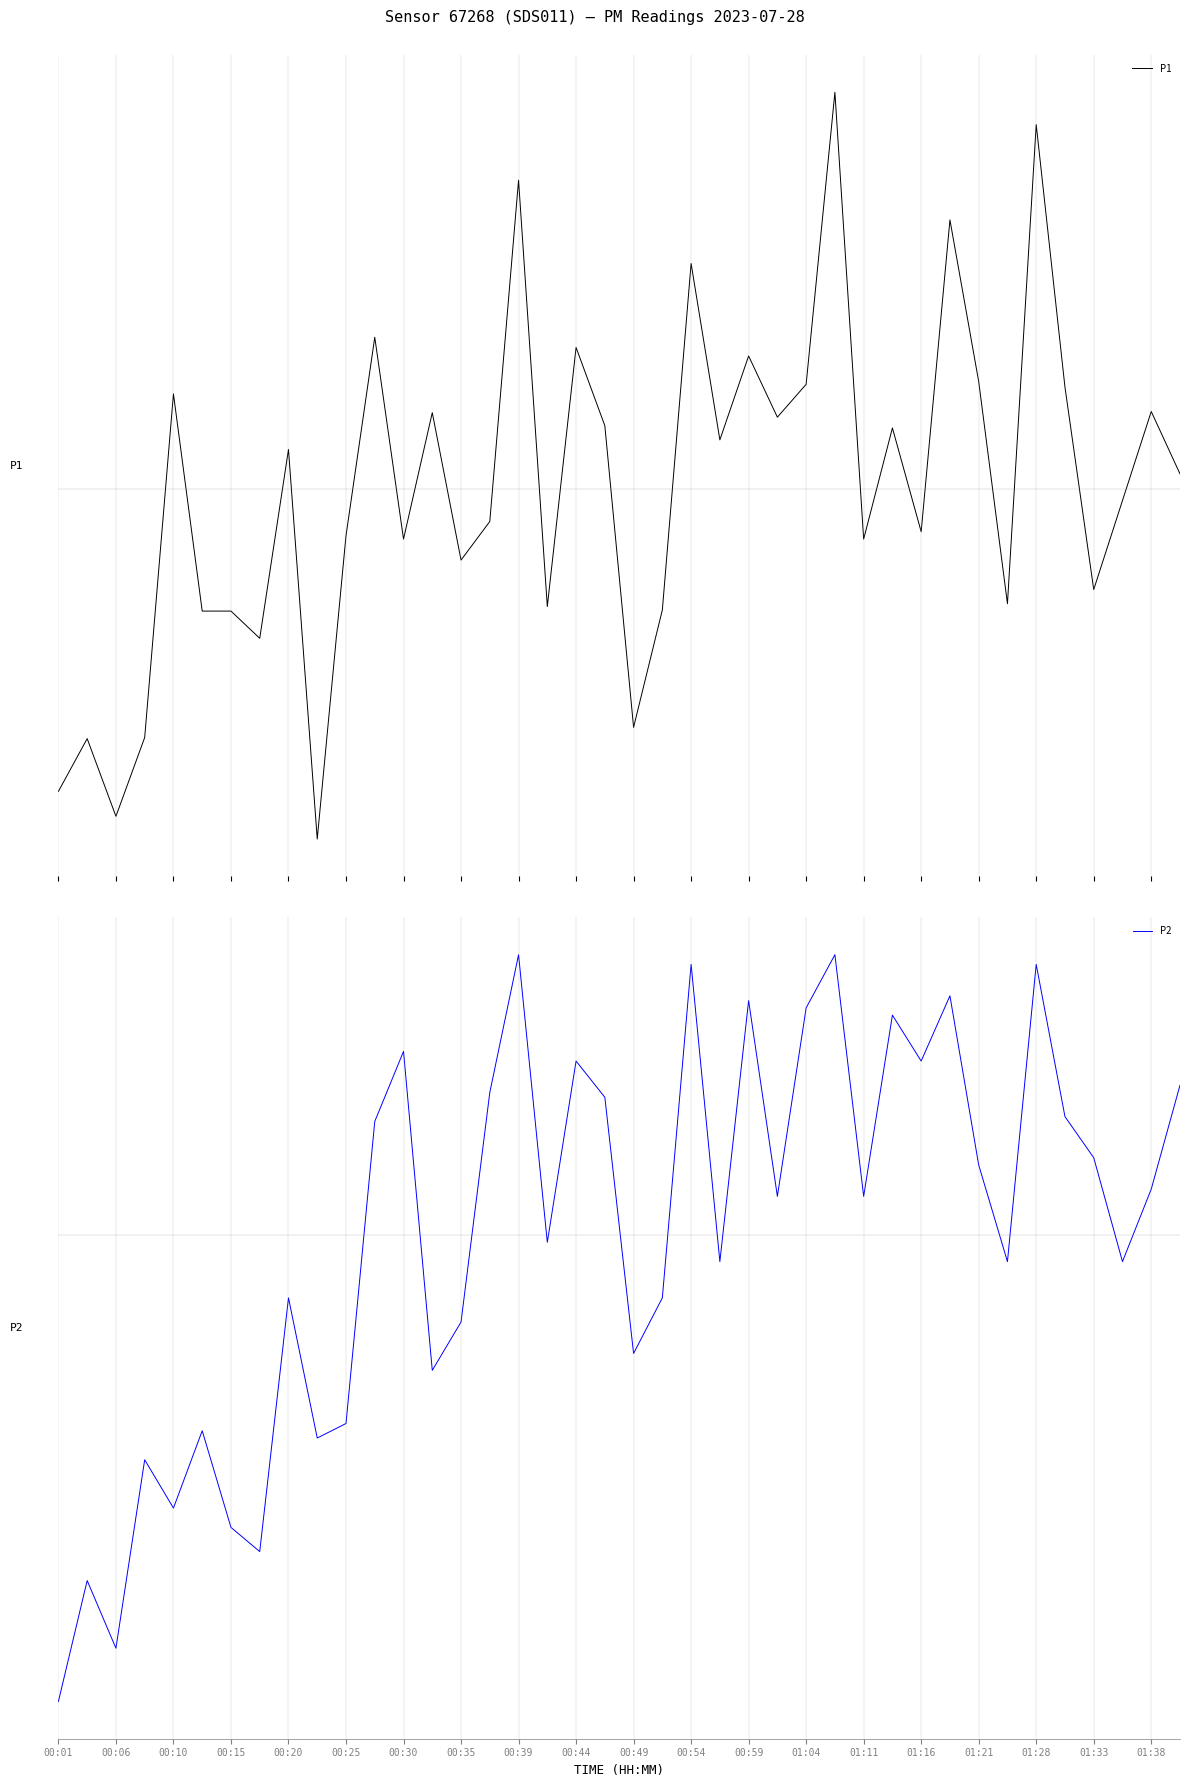

Where is P2 nearest to the value 0?

01:28